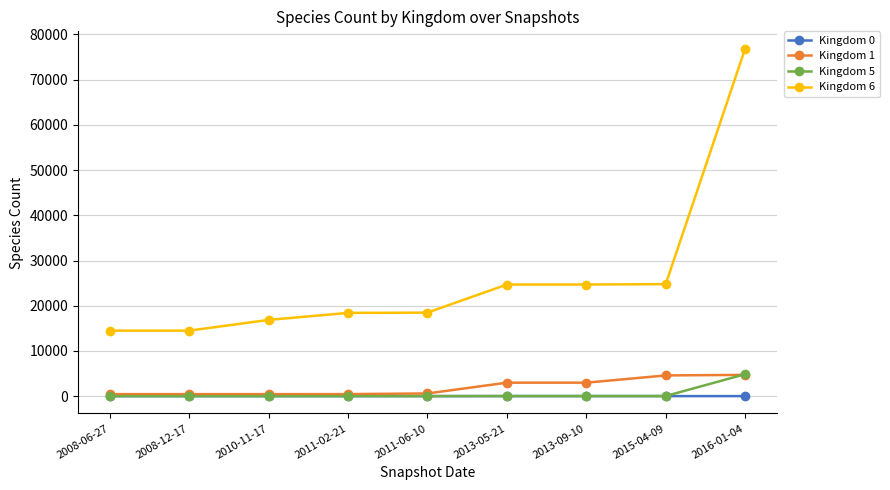

What is the label of the 2nd point from the left?

2008-12-17